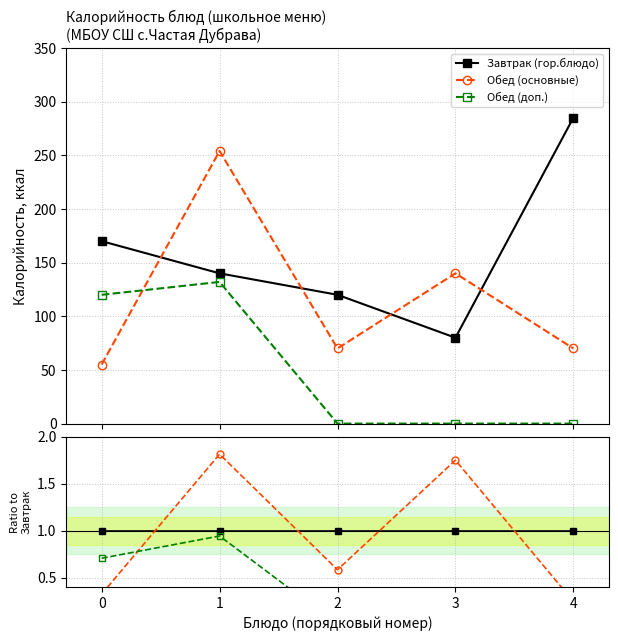

What are all the series names shown in the legend?

Завтрак (гор.блюдо), Обед (основные), Обед (доп.)